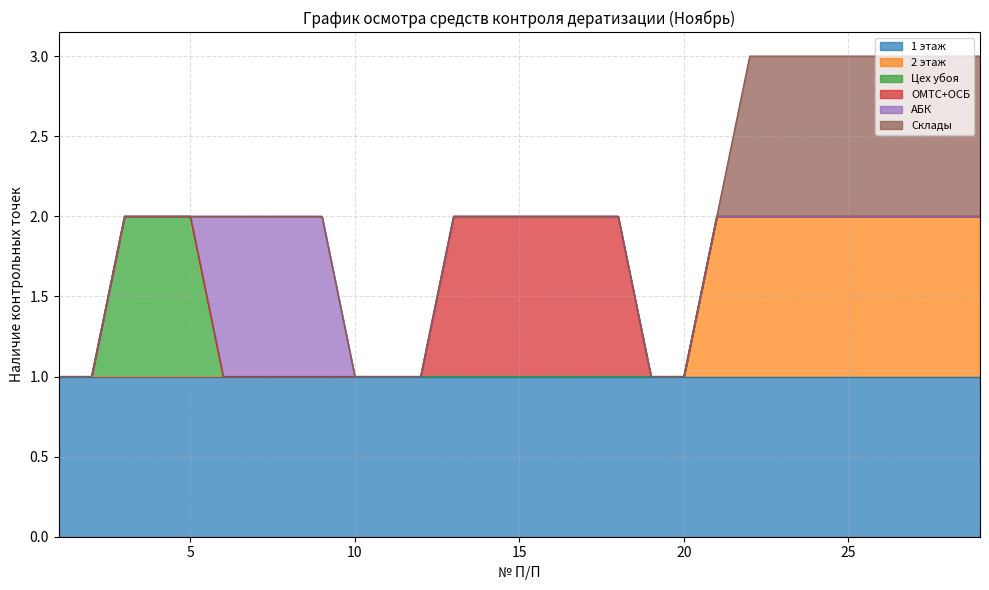

Reading right to left, what are all the values shown in this chart?

1 этаж: 1	1	1	1	1	1	1	1	1	1	1	1	1	1	1	1	1	1	1	1	1	1	1	1	1	1	1	1	1
2 этаж: 1	1	1	1	1	1	1	1	1	0	0	0	0	0	0	0	0	0	0	0	0	0	0	0	0	0	0	0	0
Цех убоя: 0	0	0	0	0	0	0	0	0	0	0	0	0	0	0	0	0	0	0	0	0	0	0	0	1	1	1	0	0
ОМТС+ОСБ: 0	0	0	0	0	0	0	0	0	0	0	1	1	1	1	1	1	0	0	0	0	0	0	0	0	0	0	0	0
АБК: 0	0	0	0	0	0	0	0	0	0	0	0	0	0	0	0	0	0	0	0	1	1	1	1	0	0	0	0	0
Склады: 1	1	1	1	1	1	1	1	0	0	0	0	0	0	0	0	0	0	0	0	0	0	0	0	0	0	0	0	0